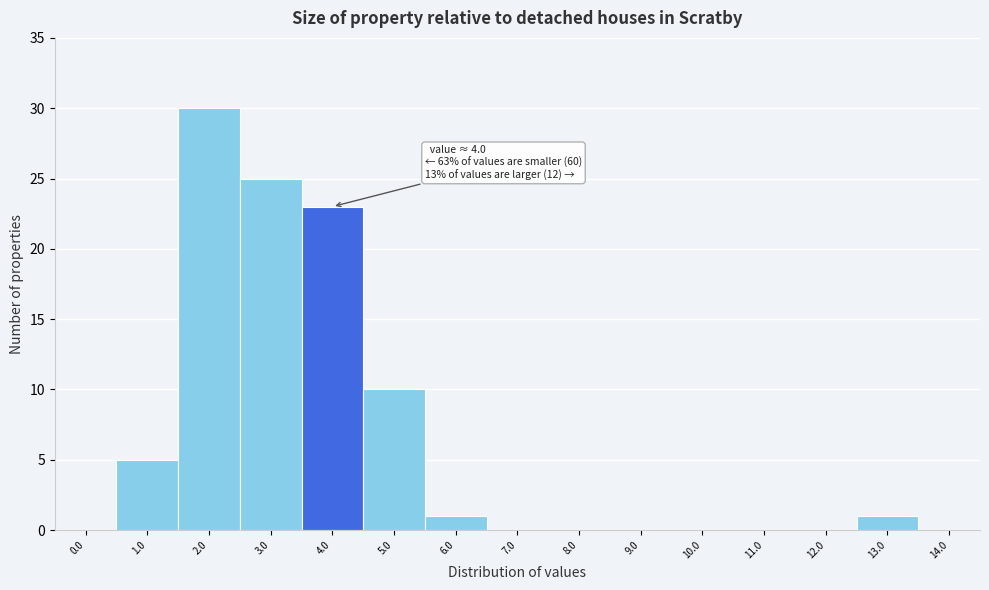

Reading left to right, what are all the values shown in this chart?

0.0=0	1.0=5	2.0=30	3.0=25	4.0=23	5.0=10	6.0=1	7.0=0	8.0=0	9.0=0	10.0=0	11.0=0	12.0=0	13.0=1	14.0=0